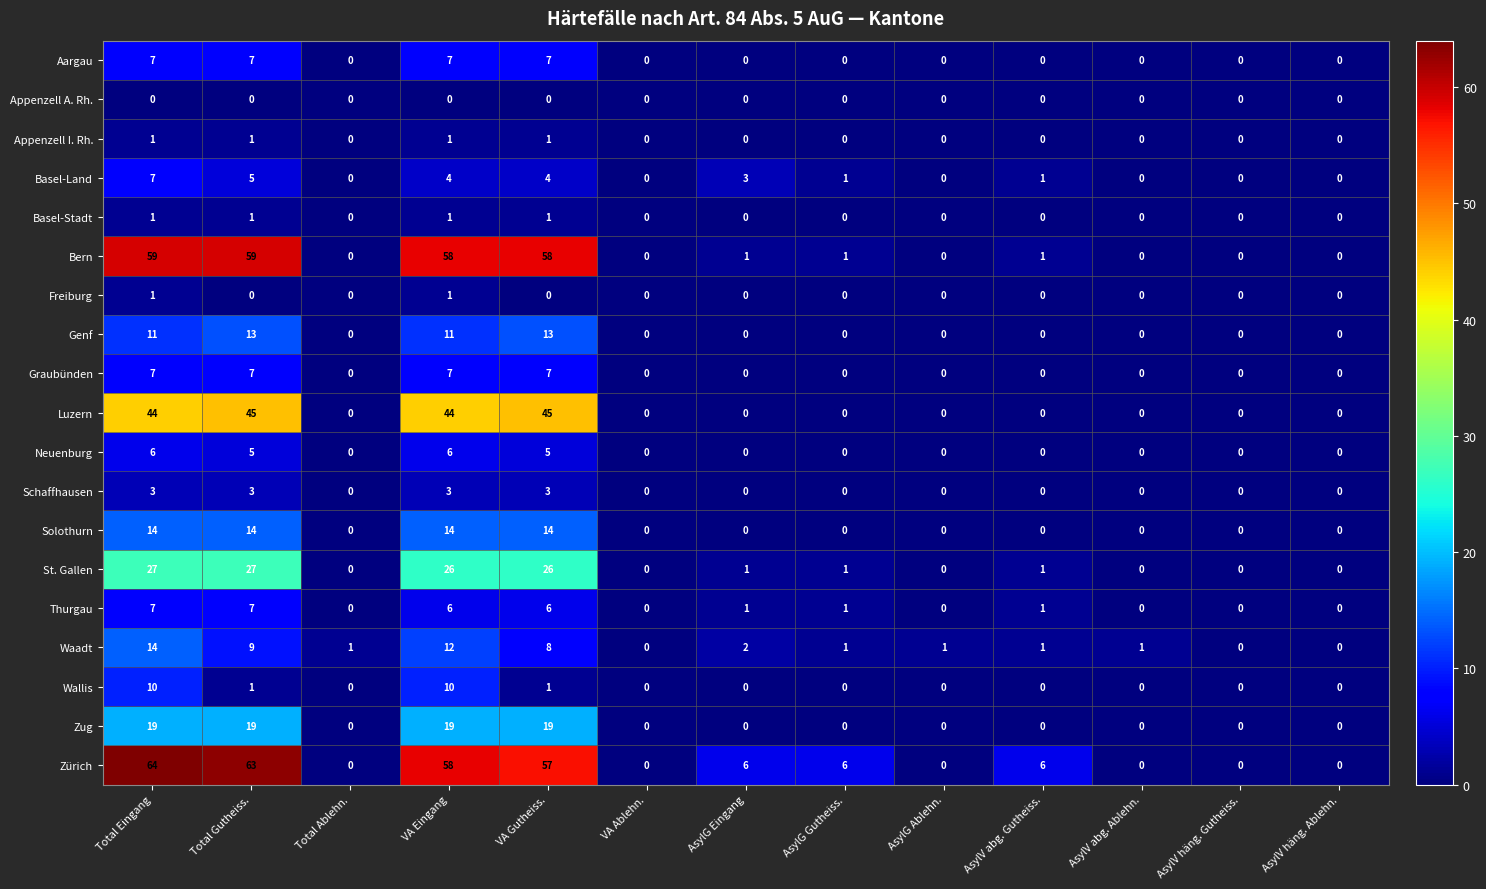

What is the spread (max minus min) of values at AsylV abg. Gutheiss.?

6